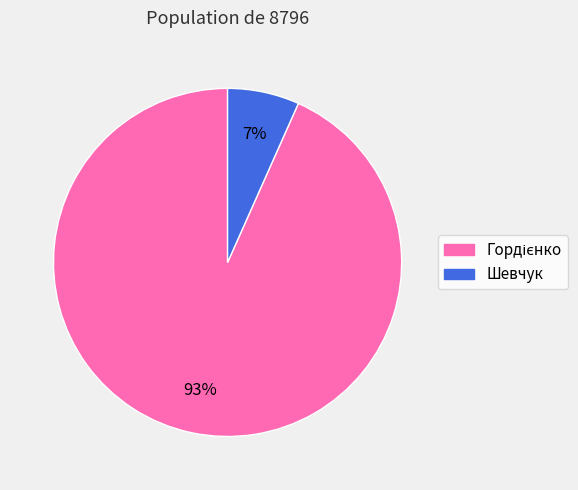

Does Шевчук represent more than half of the total?

No